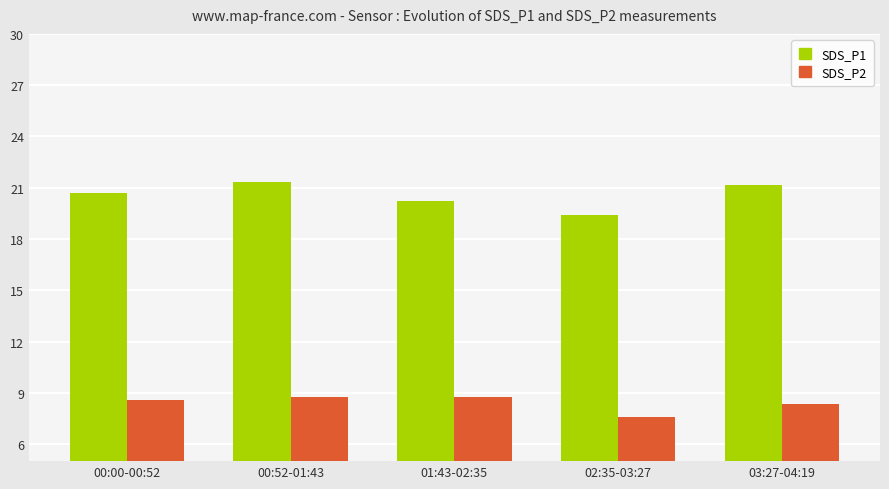

How many bars are there in each group?

2